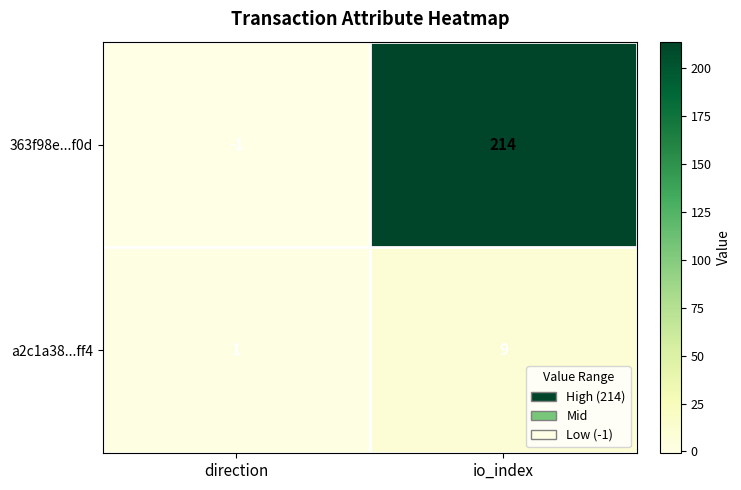

What is the average value of the a2c1a38...ff4 series?

5